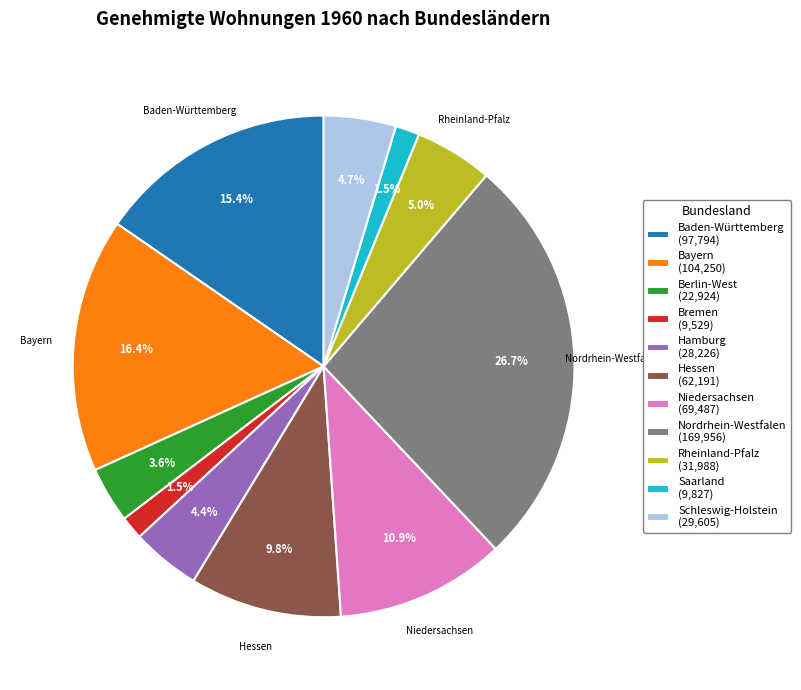

What percentage do Bayern and Baden-Württemberg together represent?

31.8%